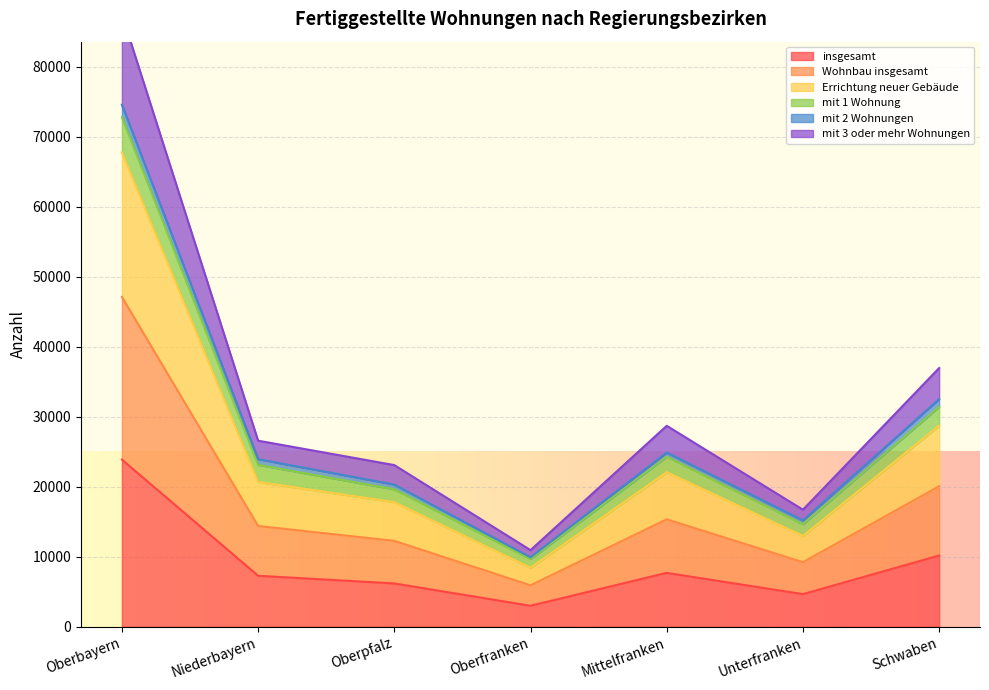

Rank the categories by mit 3 oder mehr Wohnungen value from lowest to highest.

Oberfranken, Unterfranken, Oberpfalz, Niederbayern, Mittelfranken, Schwaben, Oberbayern